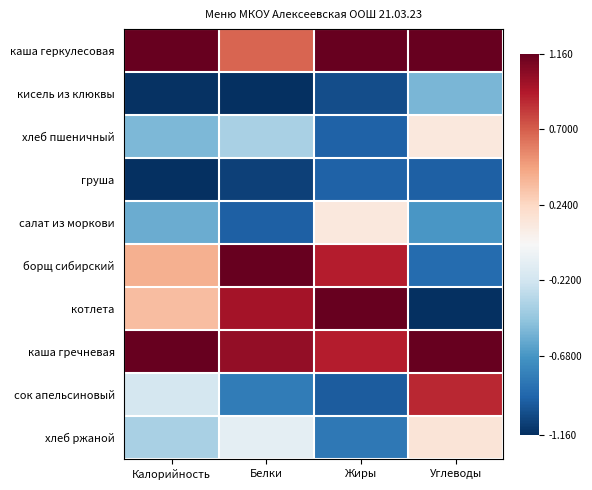

Reading left to right, transcribe all the data shown in this chart.

каша геркулесовая: Калорийность=1.5	Белки=0.7	Жиры=1.2	Углеводы=1.2
кисель из клюквы: Калорийность=-1.1	Белки=-1.2	Жиры=-1.0	Углеводы=-0.5
хлеб пшеничный: Калорийность=-0.5	Белки=-0.4	Жиры=-0.9	Углеводы=0.1
груша: Калорийность=-1.3	Белки=-1.1	Жиры=-0.9	Углеводы=-0.9
салат из моркови: Калорийность=-0.6	Белки=-0.9	Жиры=0.1	Углеводы=-0.7
борщ сибирский: Калорийность=0.4	Белки=1.8	Жиры=0.9	Углеводы=-0.9
котлета: Калорийность=0.4	Белки=1.0	Жиры=1.6	Углеводы=-1.2
каша гречневая: Калорийность=1.9	Белки=1.0	Жиры=0.9	Углеводы=2.0
сок апельсиновый: Калорийность=-0.2	Белки=-0.8	Жиры=-1.0	Углеводы=0.9
хлеб ржаной: Калорийность=-0.4	Белки=-0.1	Жиры=-0.8	Углеводы=0.2